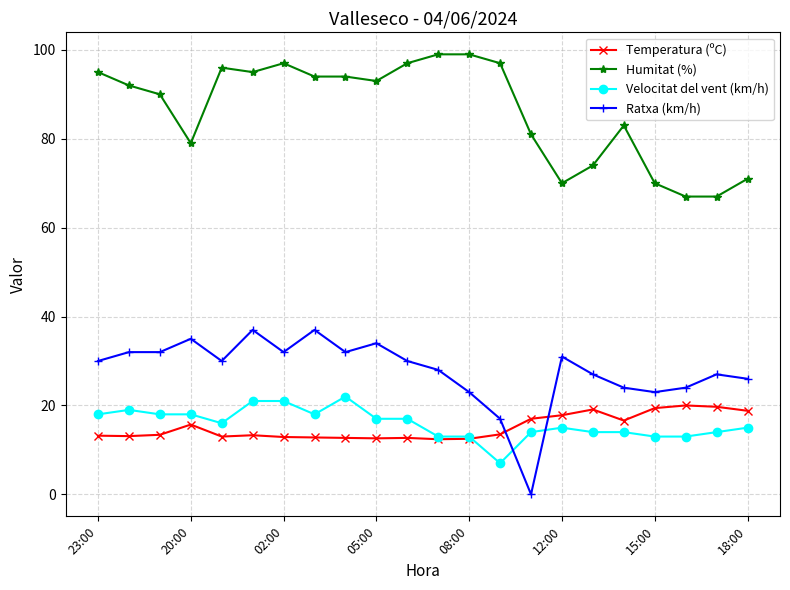

True or false: Temperatura (ºC) has more than 1 points higher than both neighbors.

True